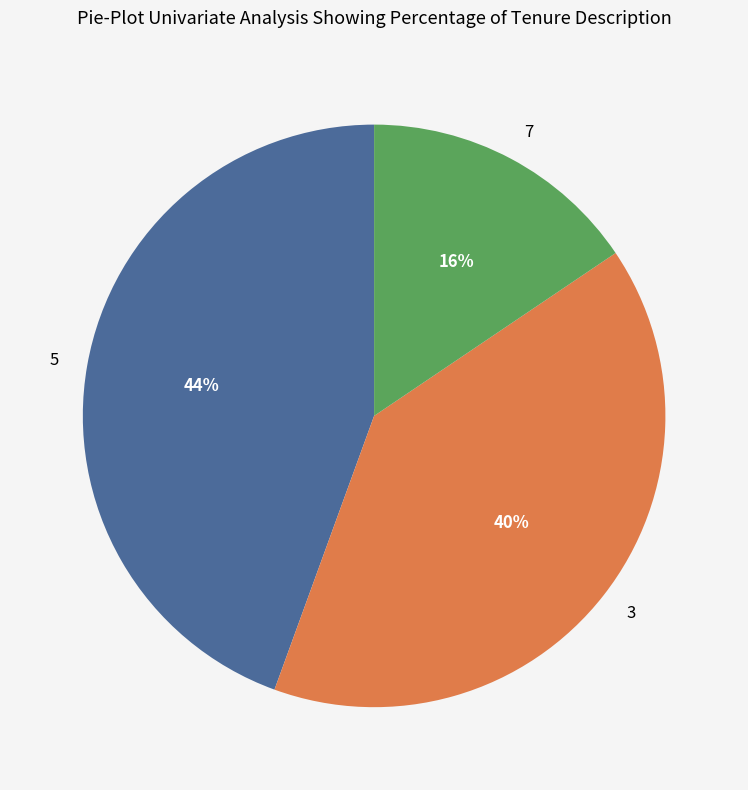

Between 7 and 5, which is larger?

5